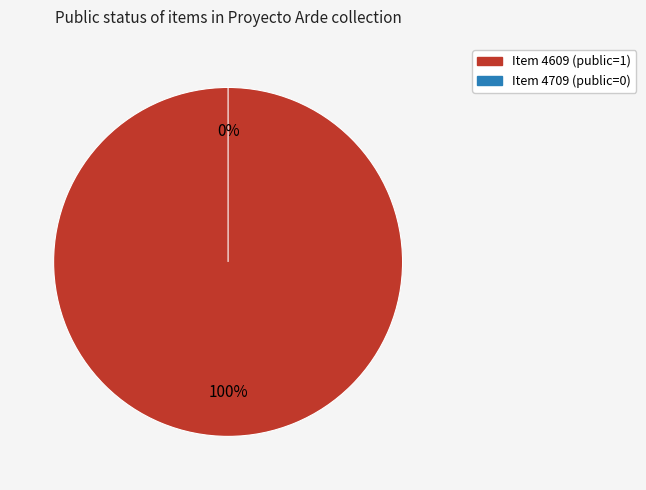

True or false: 4609 accounts for 100% of the total.

True